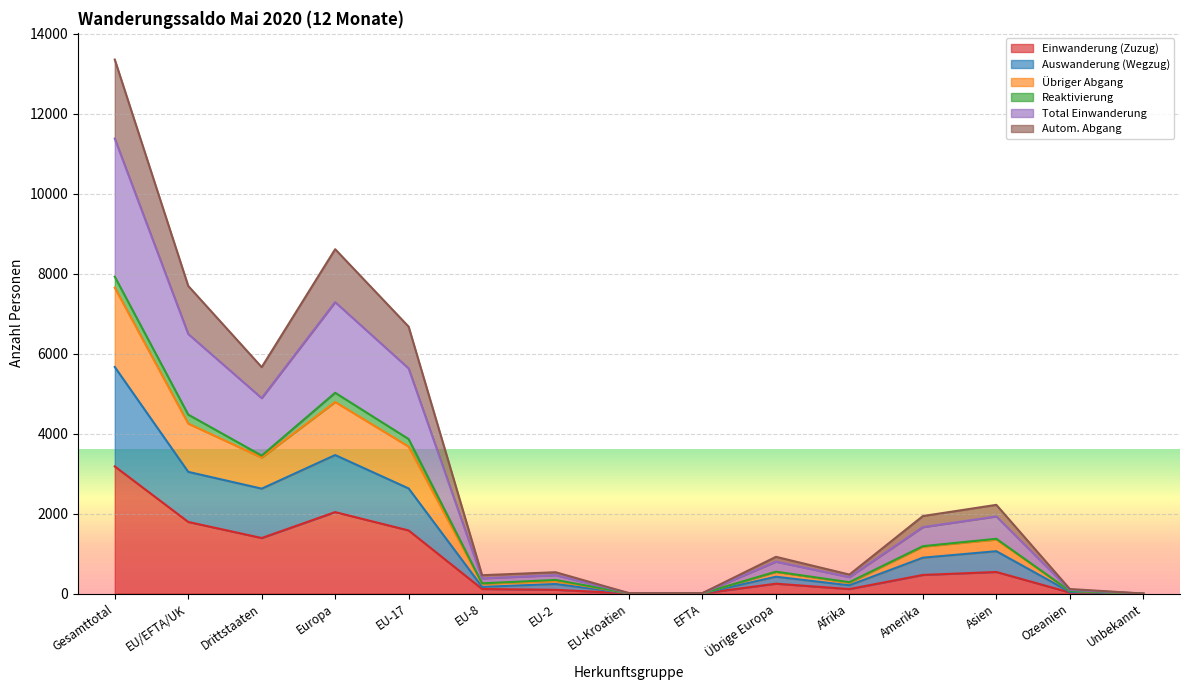

True or false: Einwanderung (Zuzug) has more than 0 points higher than both neighbors.

True